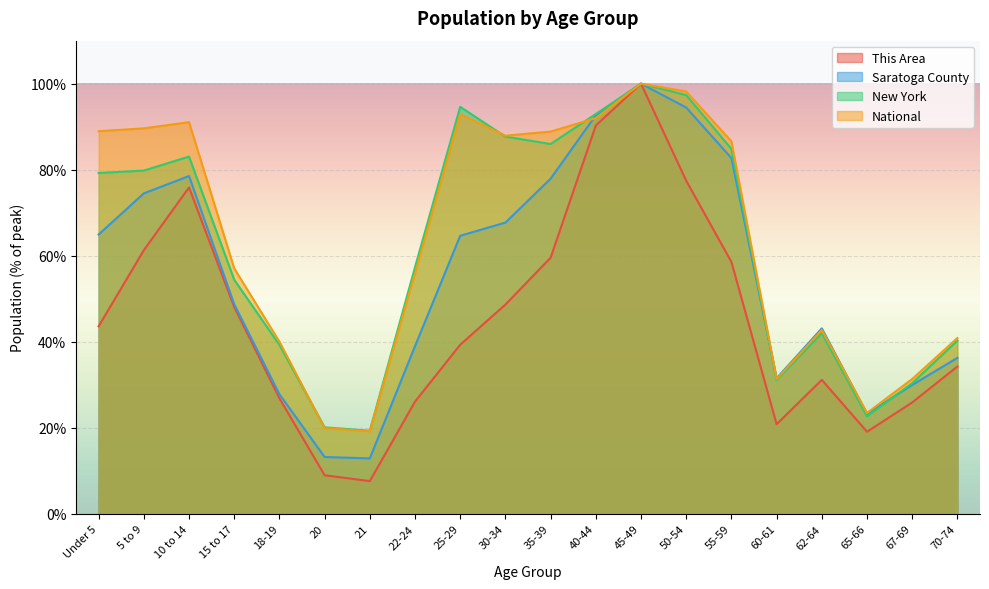

Which series changed the most between 15 to 17 and 55-59?

Saratoga County